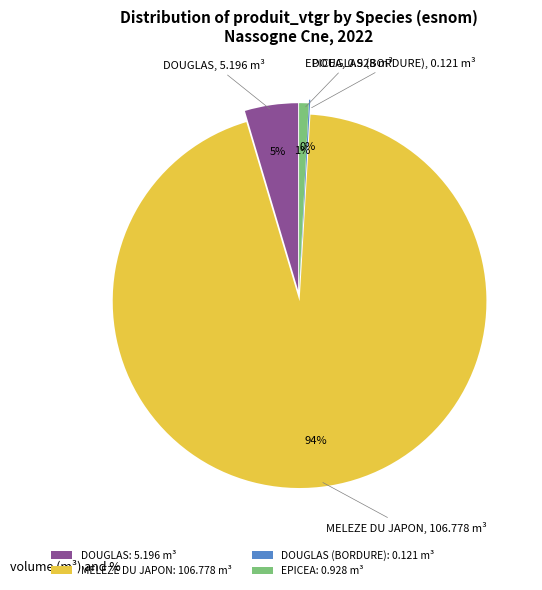

Rank the categories by value from highest to lowest.

MELEZE DU JAPON, DOUGLAS, EPICEA, DOUGLAS (BORDURE)